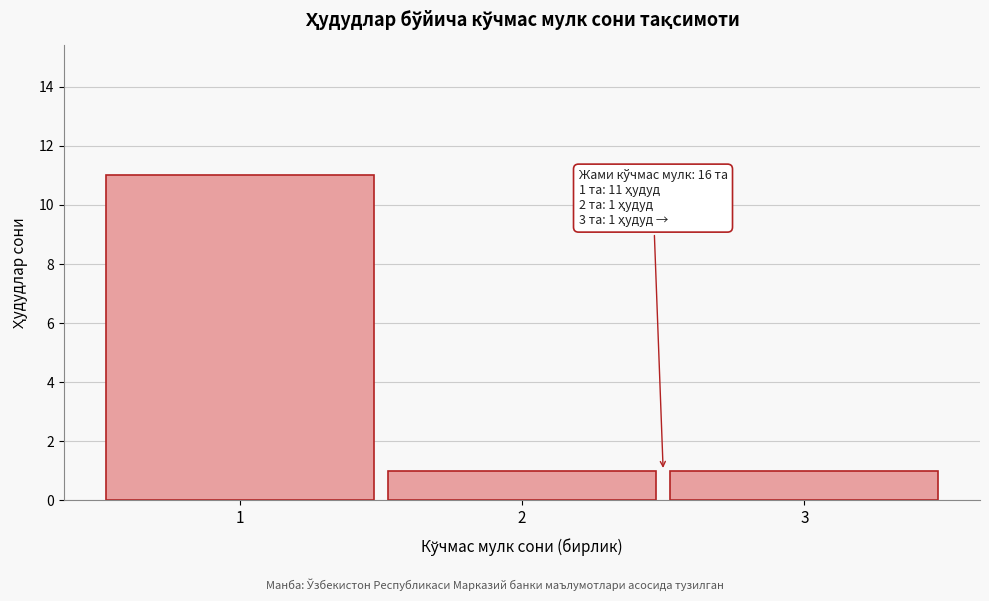

Which range on the x-axis has the tallest bar?

0.5 to 1.5